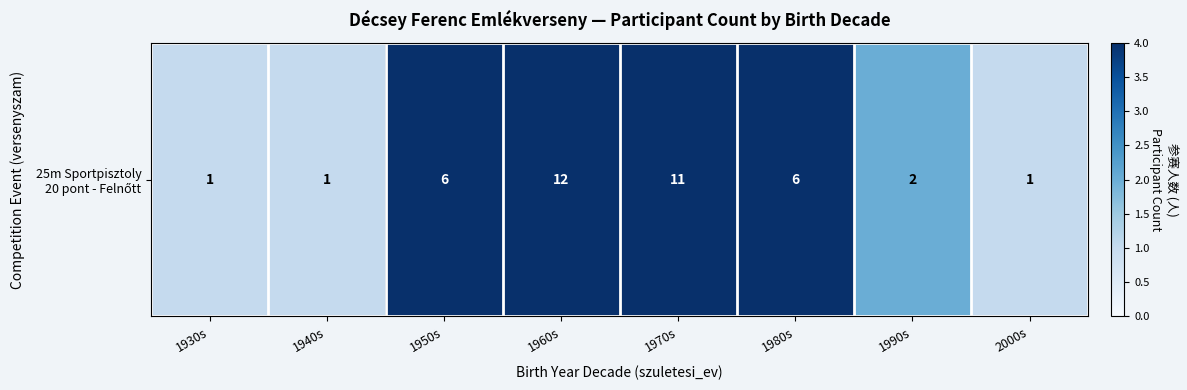

The value at 1950s is 2. True or false?

False